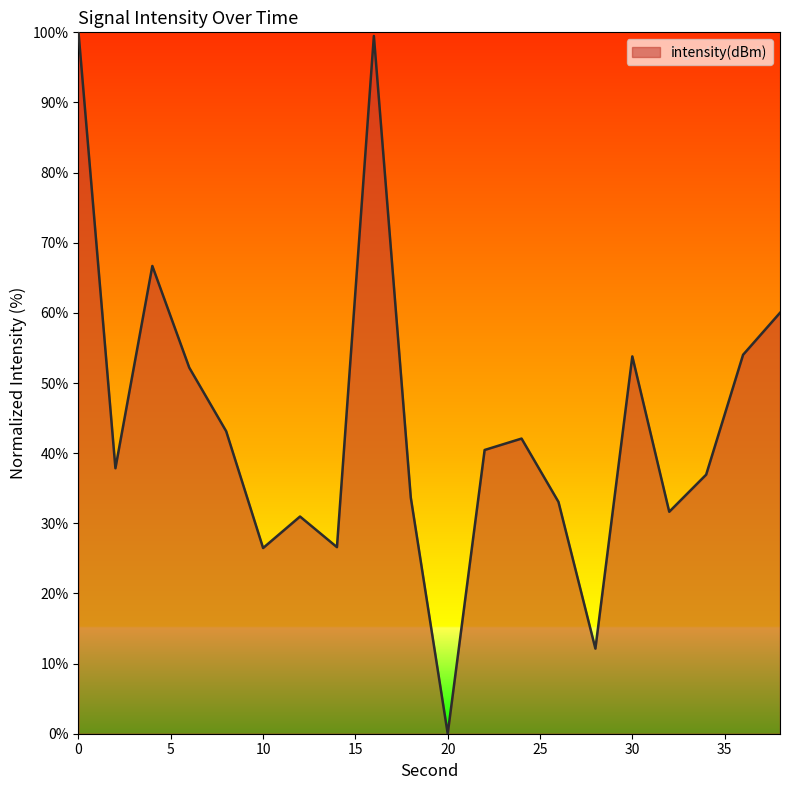

What is the greatest value displayed?

100.0